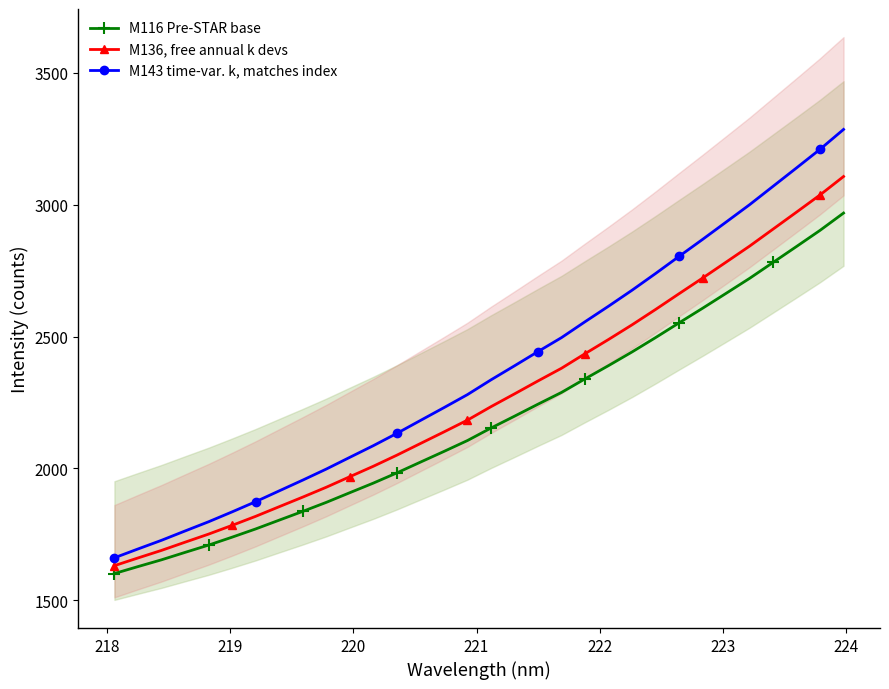

What is the highest value of the M143 time-var. k, matches index series?

3285.5